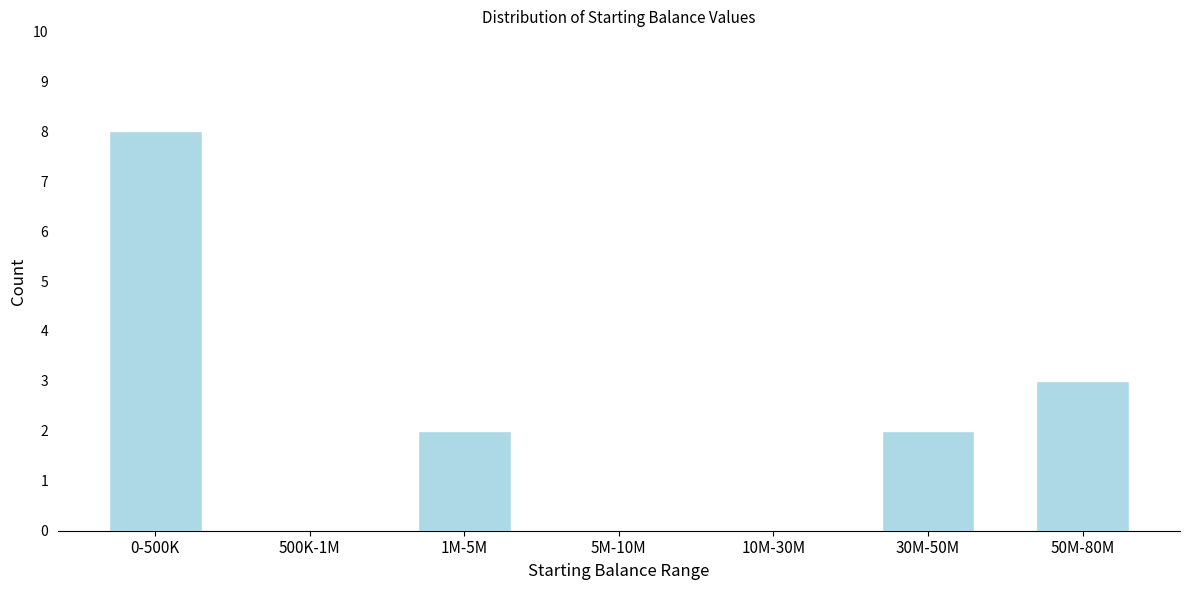

Reading right to left, extract all data points from this chart.

50M-80M=3	30M-50M=2	10M-30M=0	5M-10M=0	1M-5M=2	500K-1M=0	0-500K=8